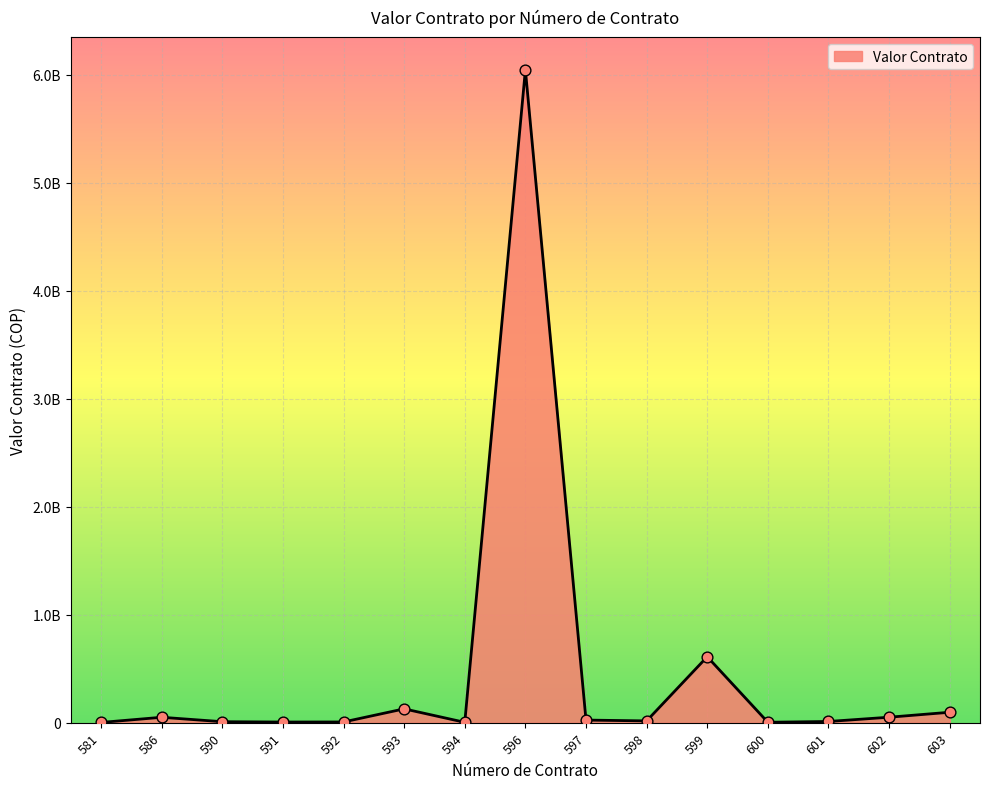

Between 594 and 601, which is larger?

601